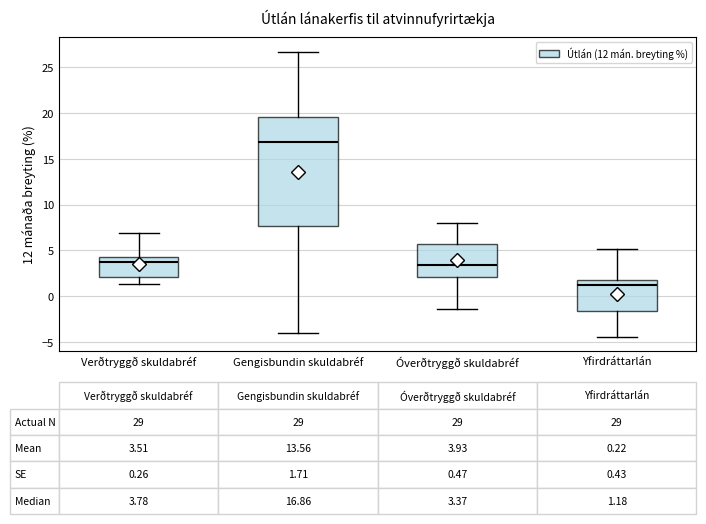

Which box's median line is the highest?

Gengisbundin skuldabréf